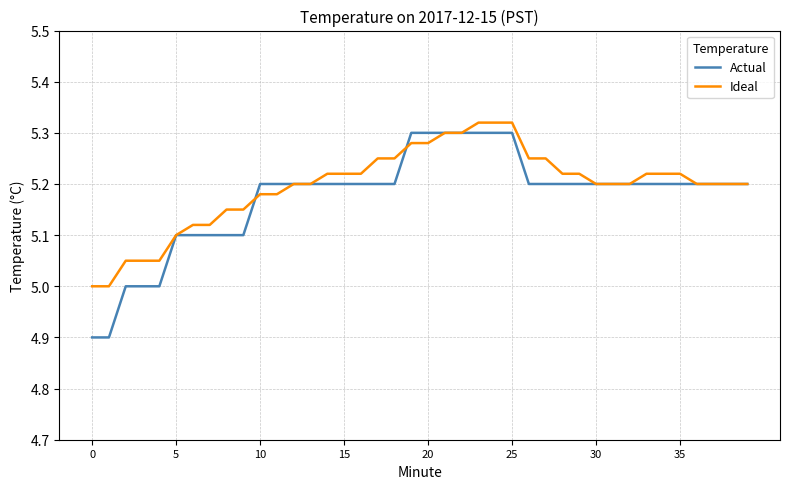

How many lines are shown in the chart?

2